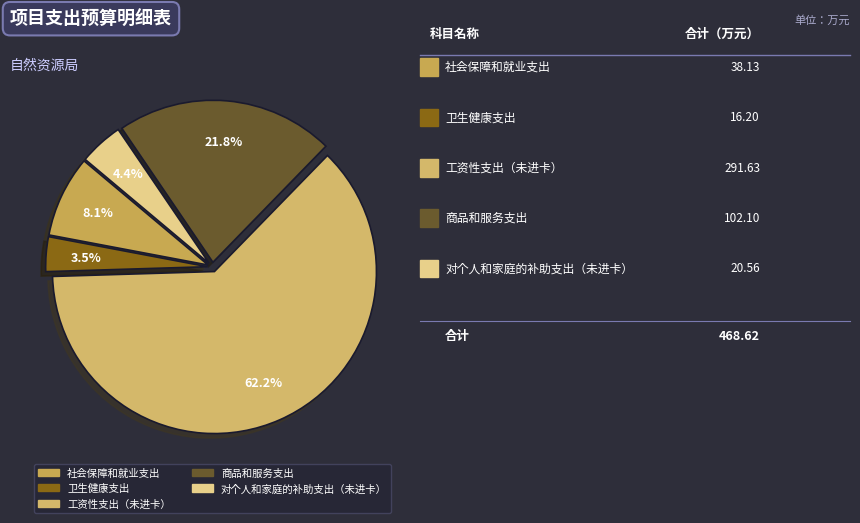

Is it true that 工资性支出（未进卡） is 75% of the pie?

False